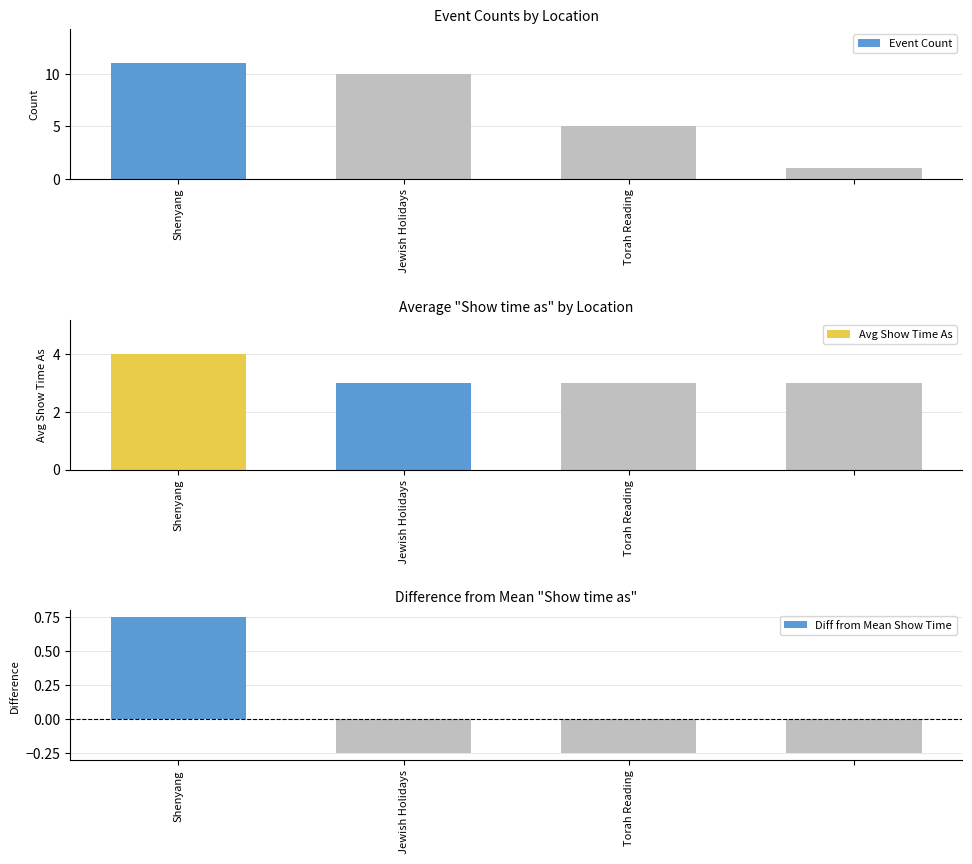

What is the sum of the Event Count values at Torah Reading and Shenyang?

16